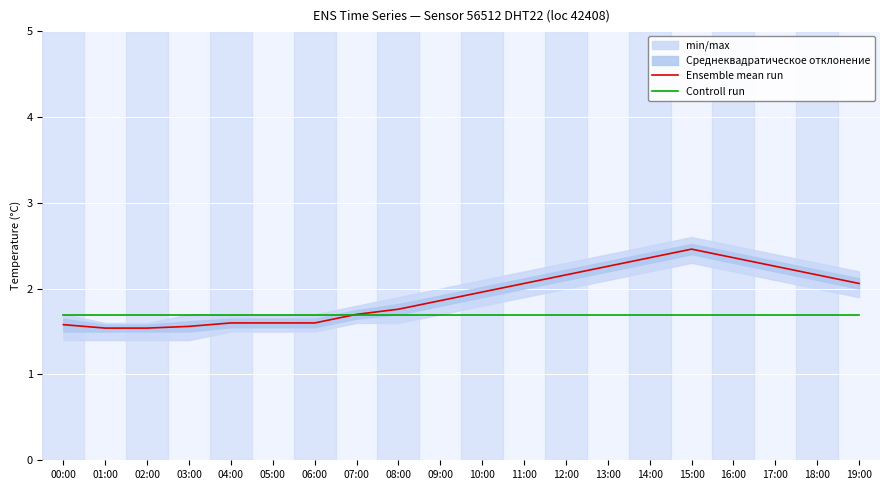

Which series changed the most between 11:00 and 14:00?

Ensemble mean run